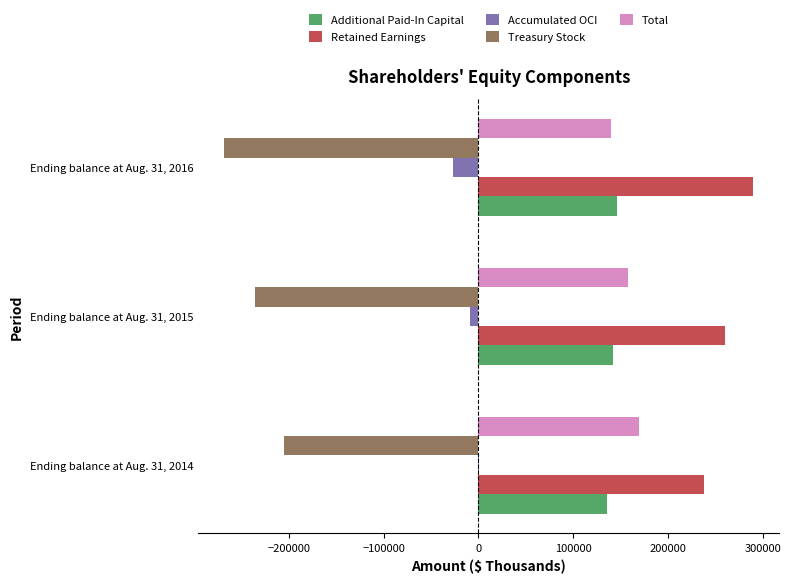

What is the maximum value for Additional Paid-In Capital?

145936